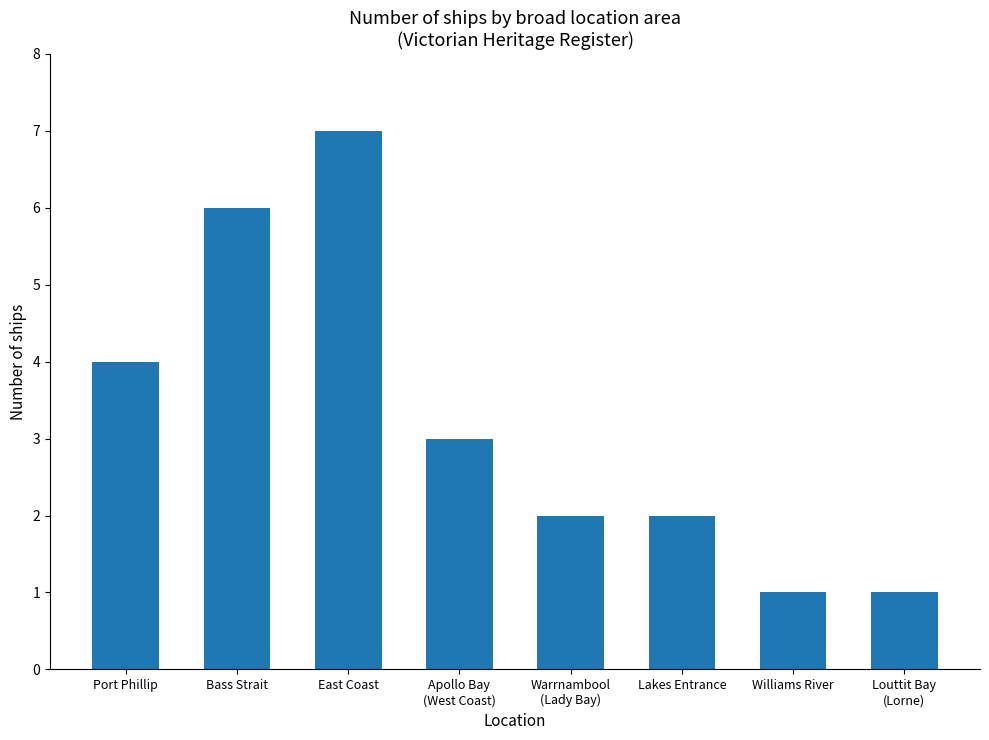

Where is the data nearest to the value 4?

Port Phillip